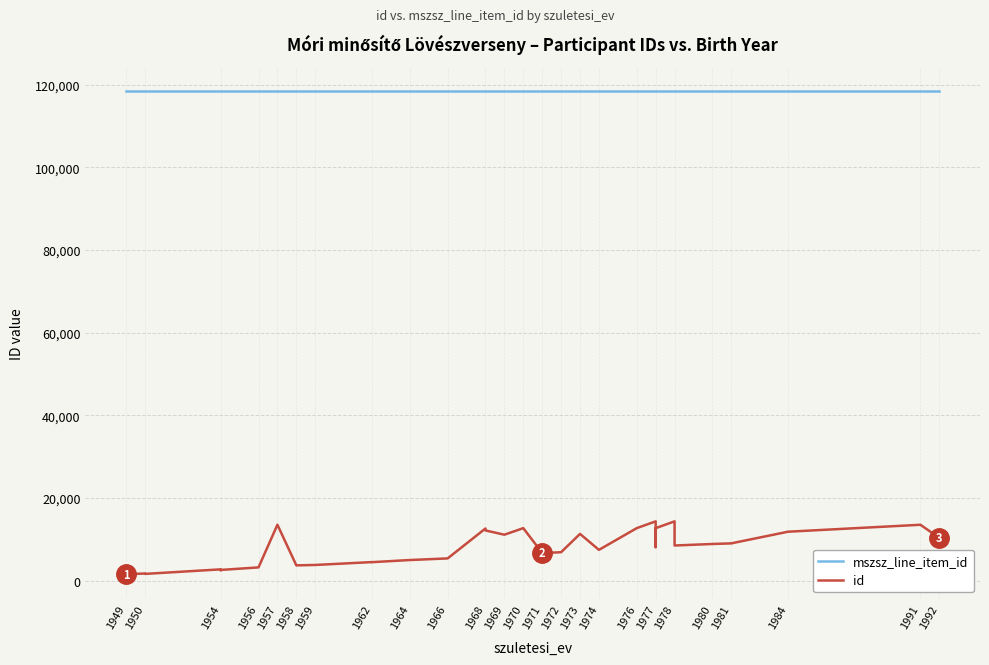

What is the value of the mszsz_line_item_id point at the 12th from the left?

118427